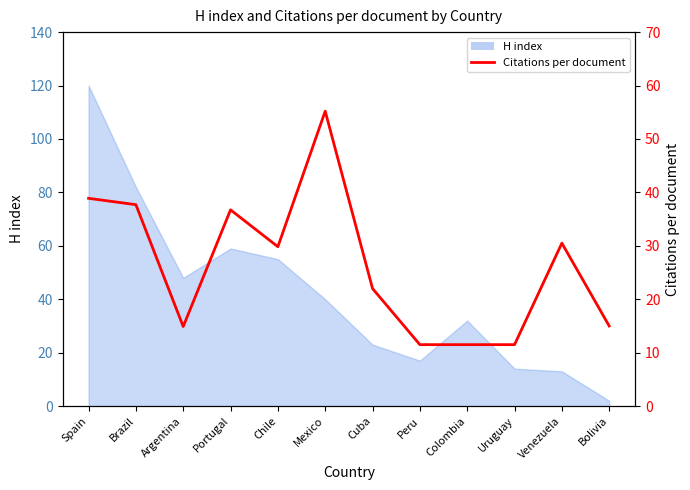

Between Argentina and Spain, which is larger?

Spain